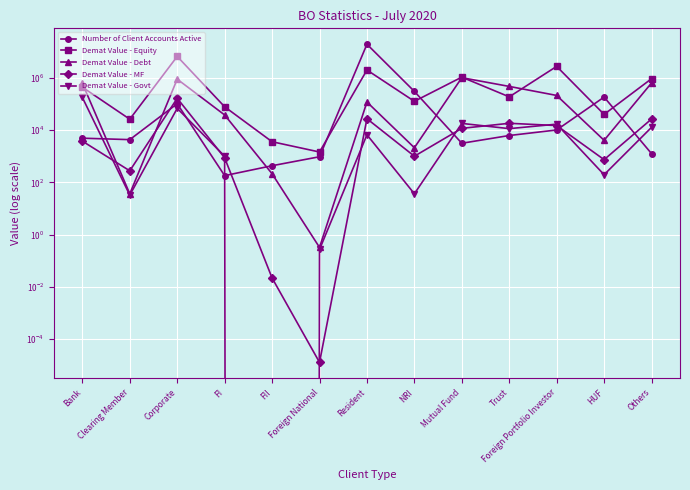

What is the sum of the Demat Value - Equity values at Clearing Member and Resident?

2038522.3